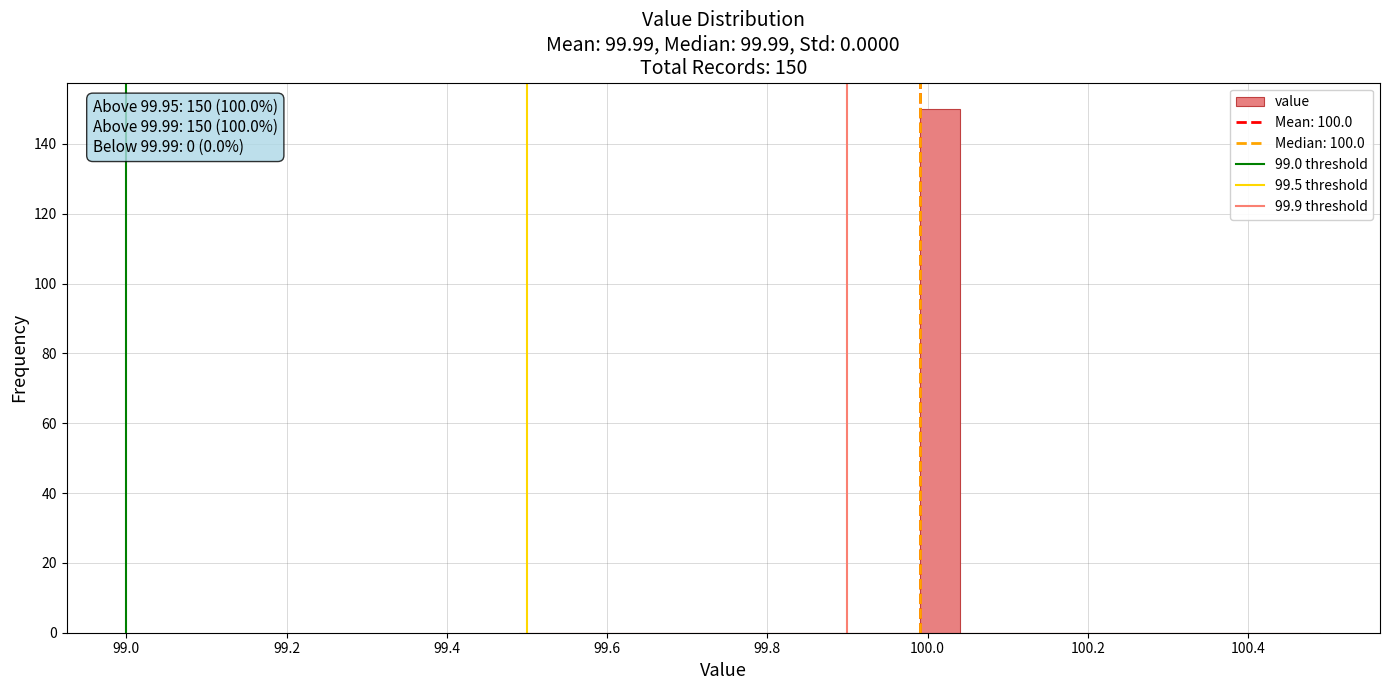

Around what value on the x-axis is the tallest bar? Give the approximate position of its centre, as read against the axis.

100.02